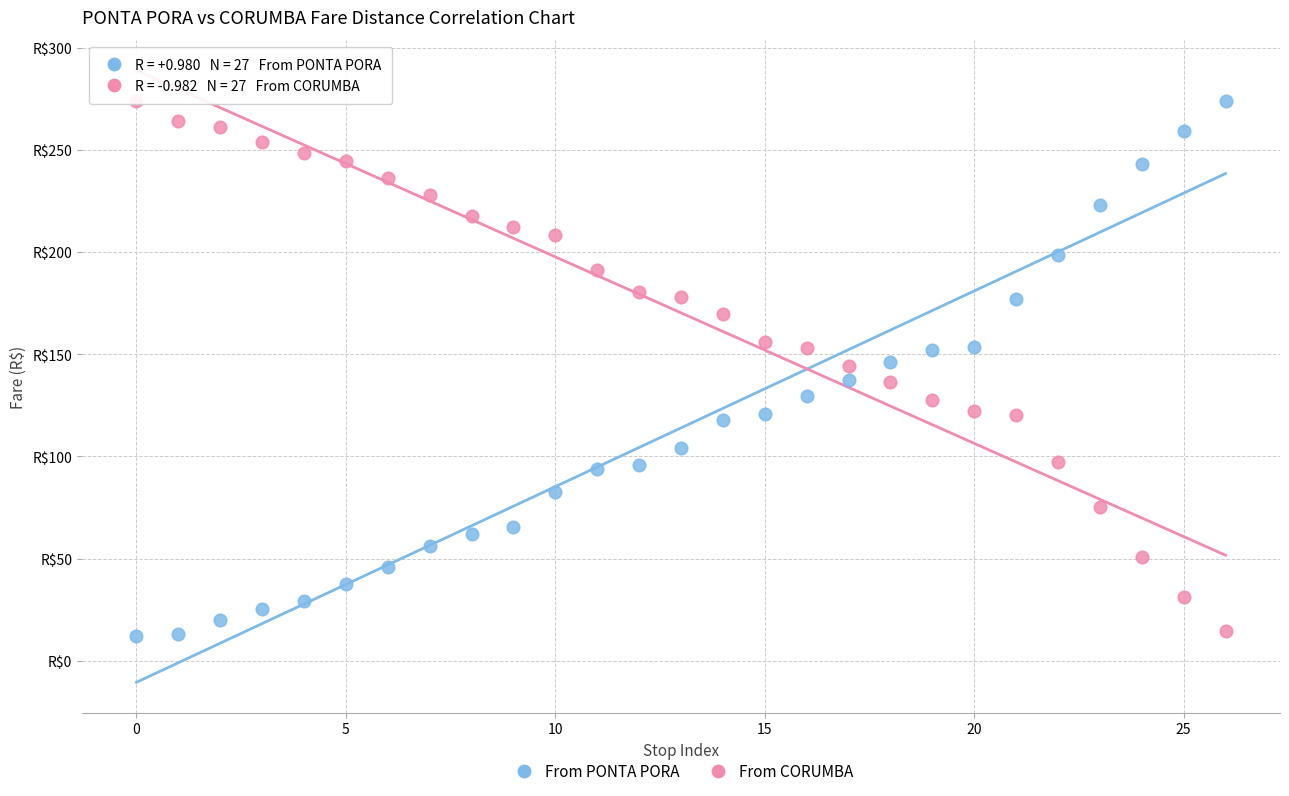

What are all the series names shown in the legend?

From PONTA PORA, From CORUMBA